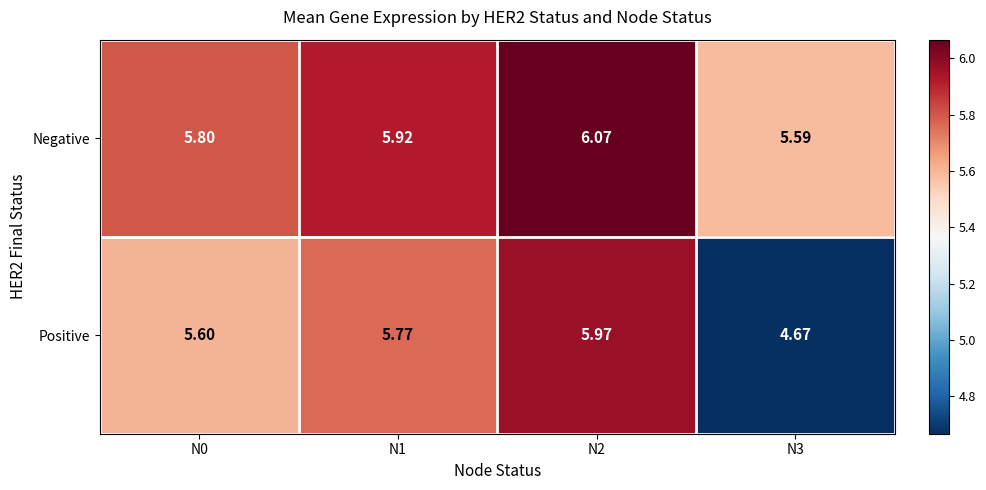

List the series in order of their overall mean, highest first.

Negative, Positive